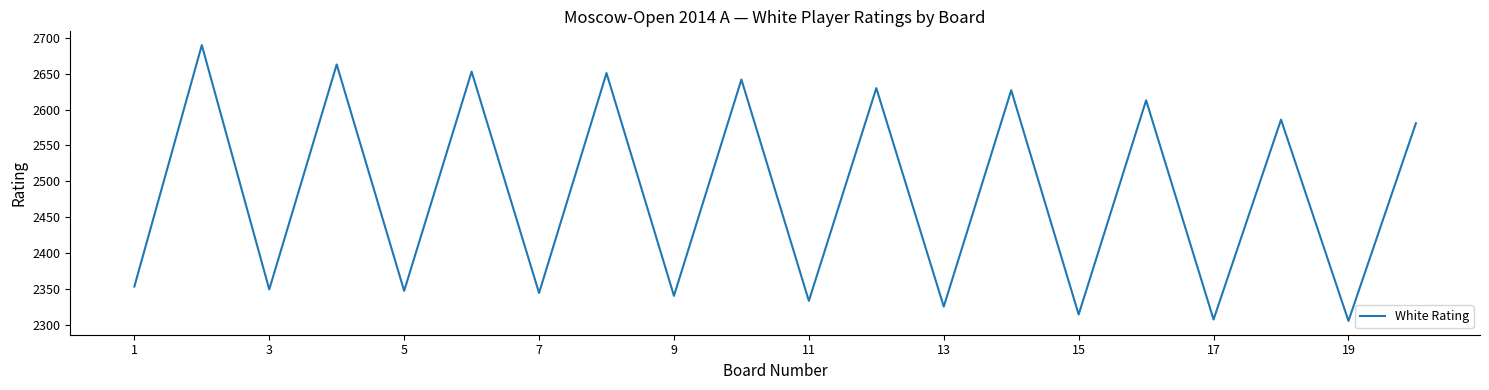

What is the maximum value shown in the chart?

2690